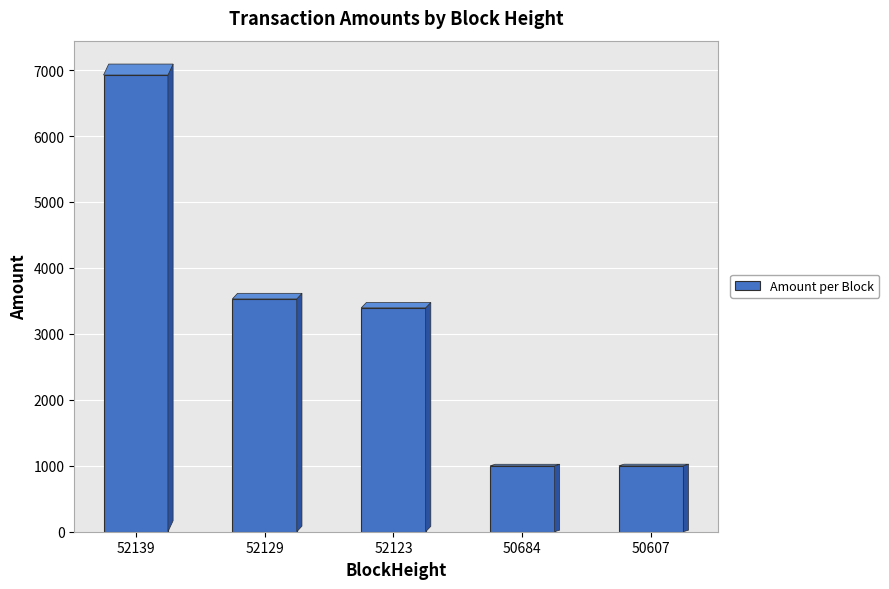

Is it true that the value at 52129 is 2230.4?

False